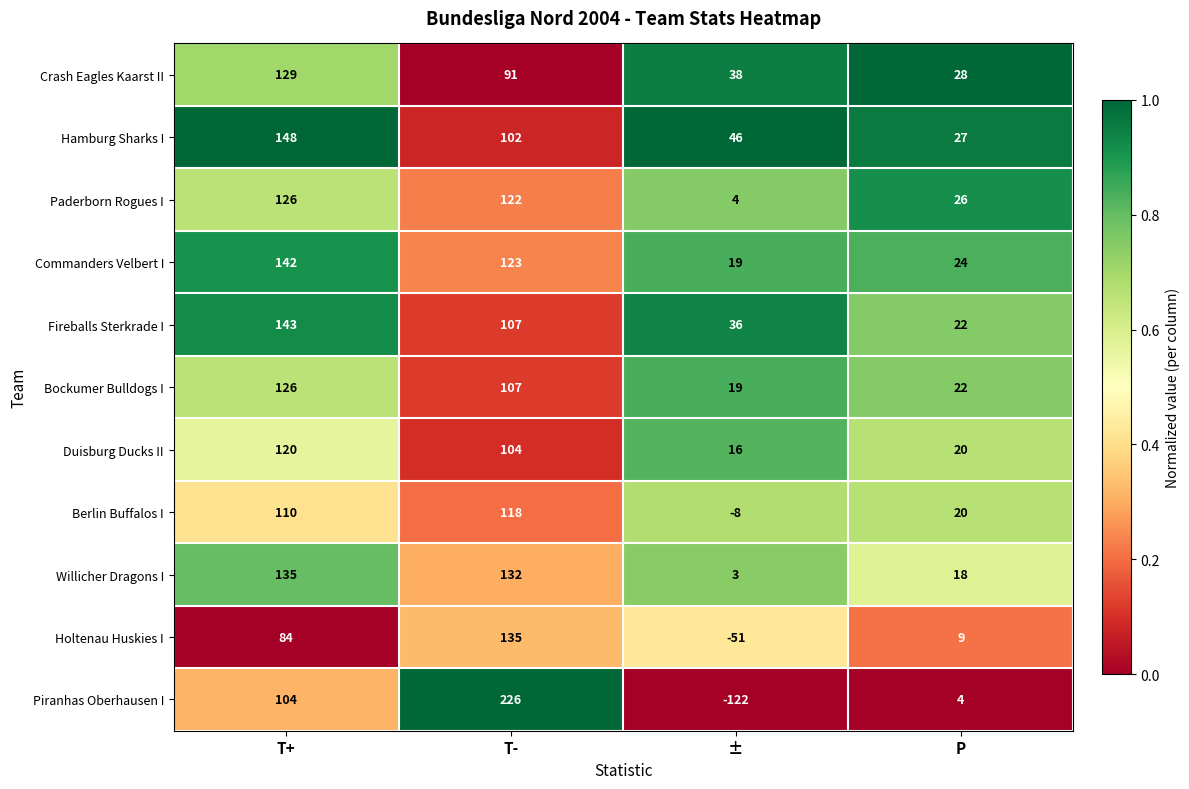

Is it true that Bockumer Bulldogs I equals 107 at T-?

True